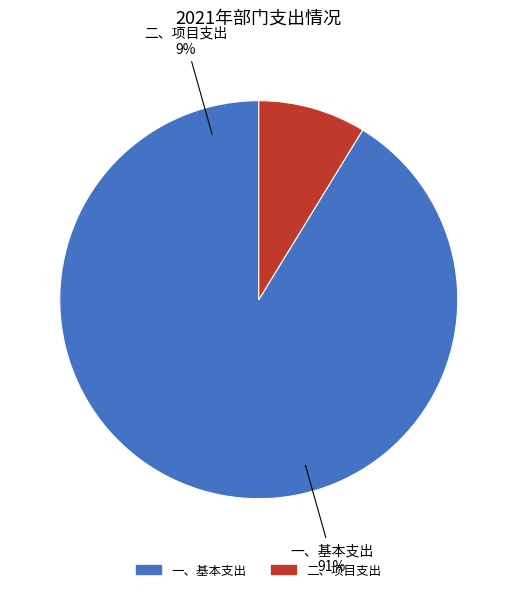

How much of the chart is everything except 二、项目支出?

91.3%